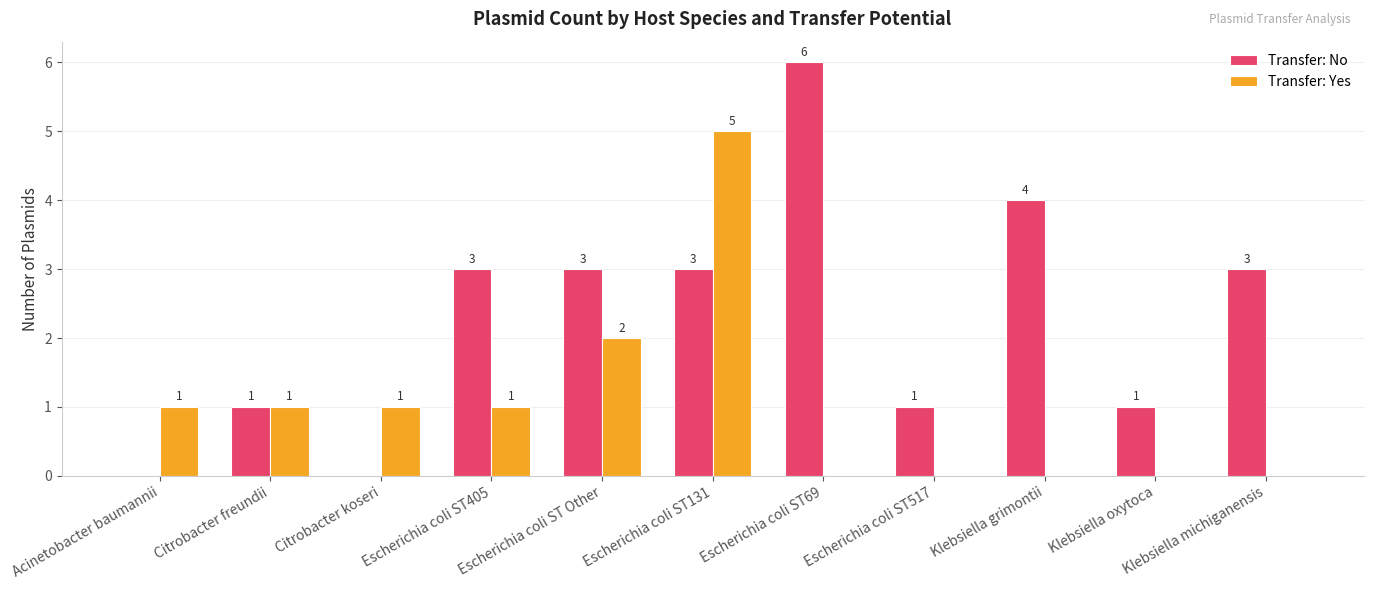

The value of Transfer: No at Acinetobacter baumannii is 0. True or false?

True